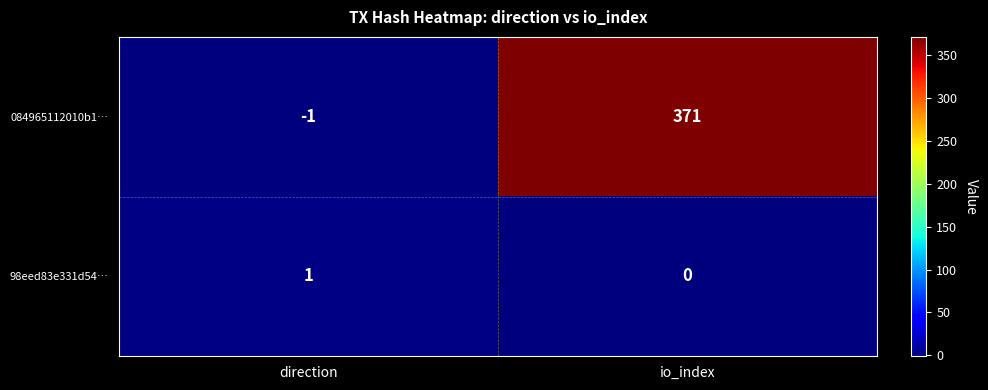

The 084965112010b1… series shows 545 at io_index. True or false?

False